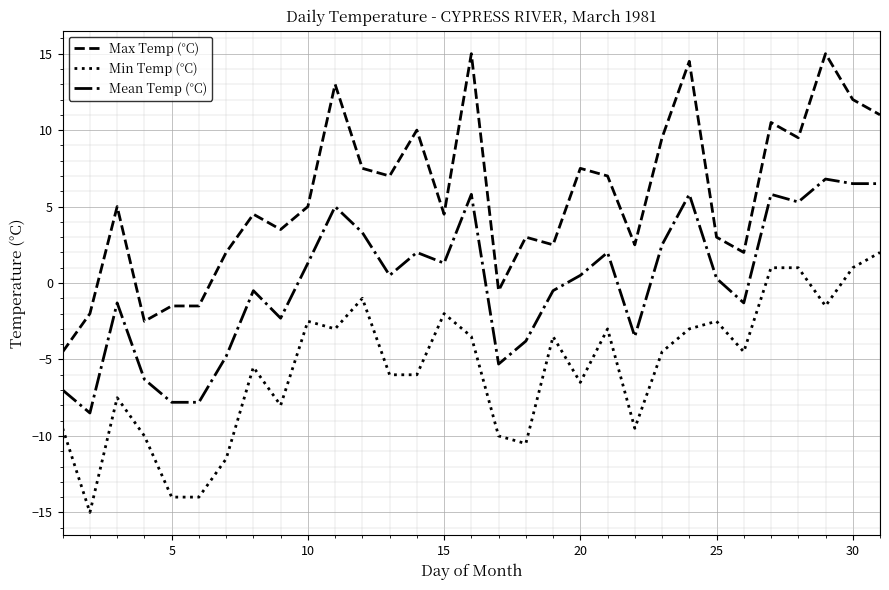

Which series has the largest total across all categories?

Max Temp (°C)